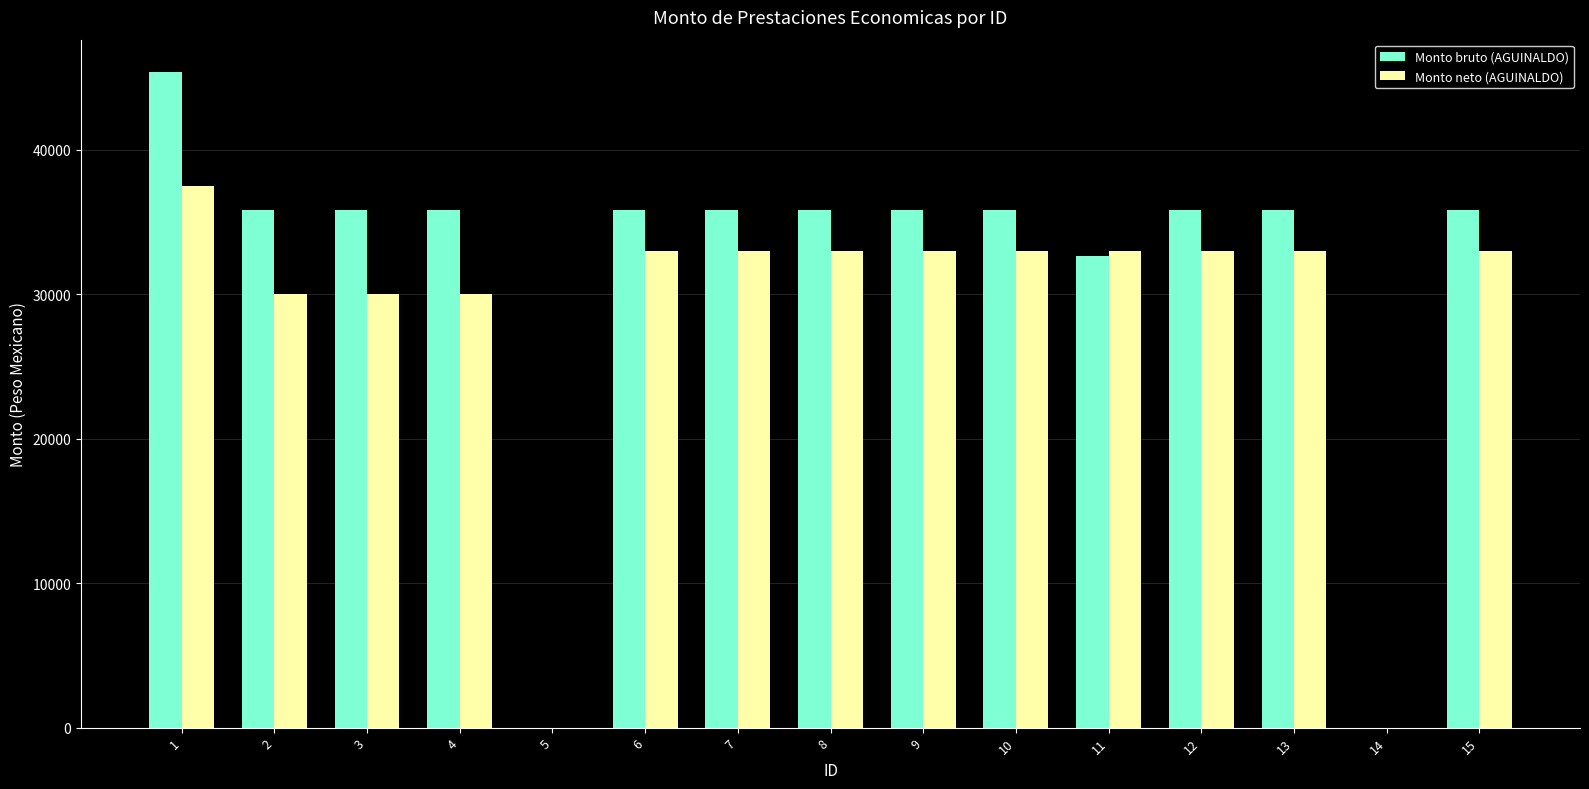

Which series has the largest total across all categories?

Monto bruto (AGUINALDO)